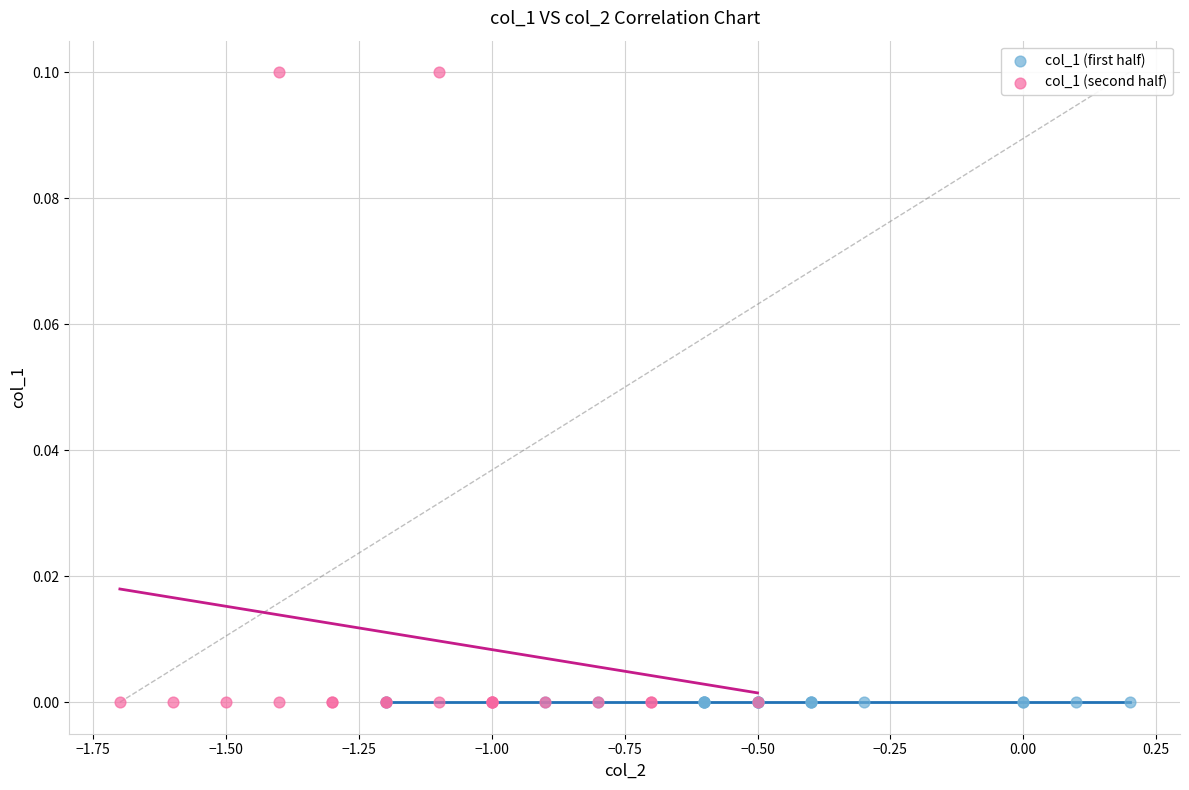

Which series reaches the maximum Y coordinate?

col_1 (second half)